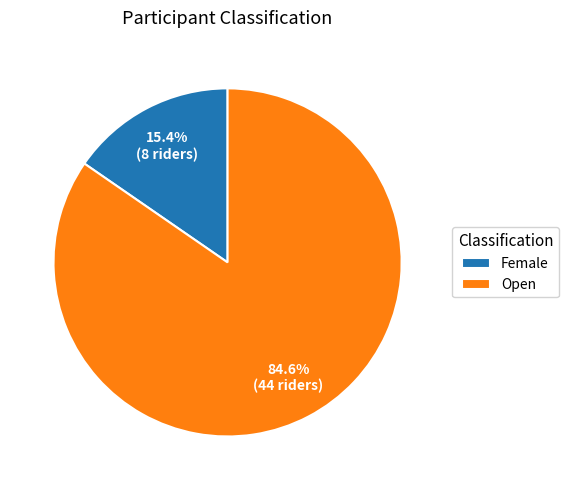

To the nearest percent, what percentage of the pie is Open?

85%